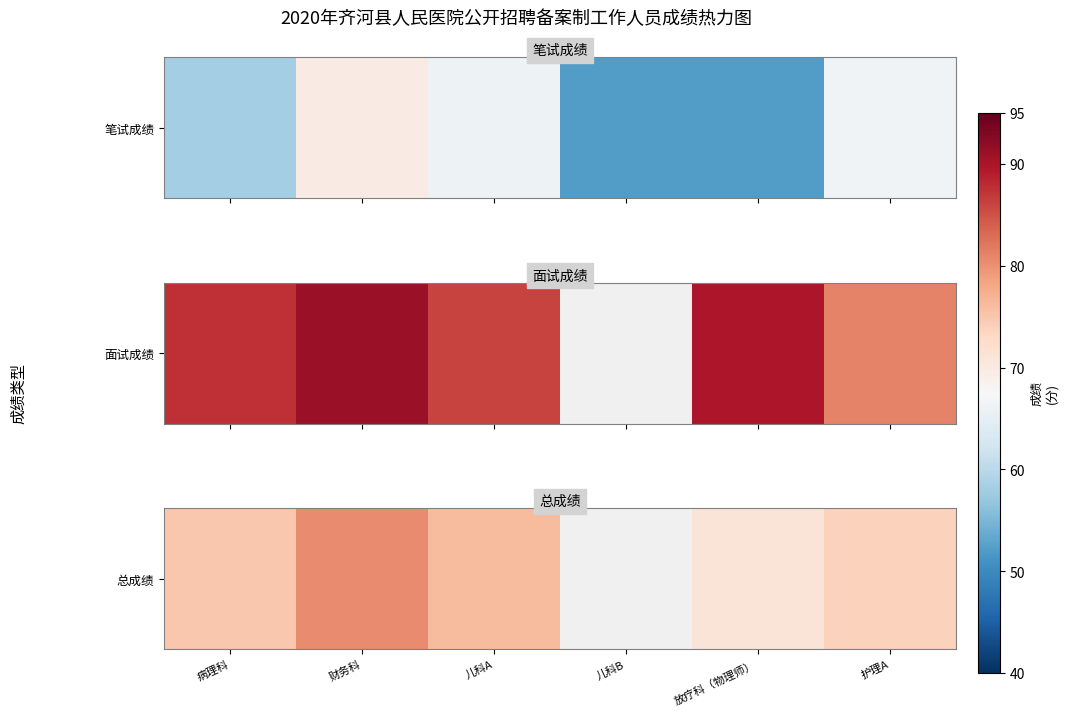

Is it true that the value at 财务科 is 80.5?

True